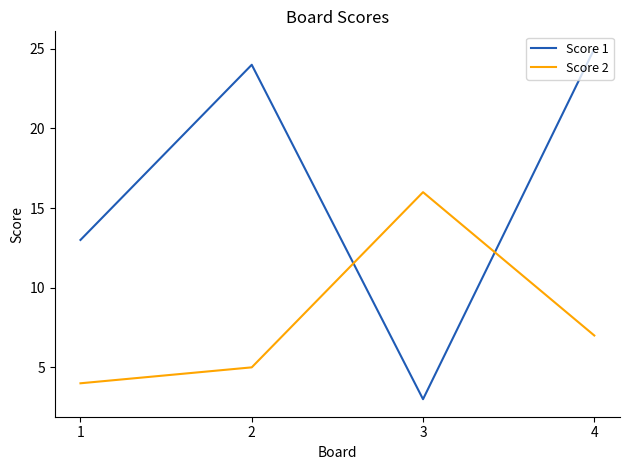

What is the spread (max minus min) of values at 1?

9